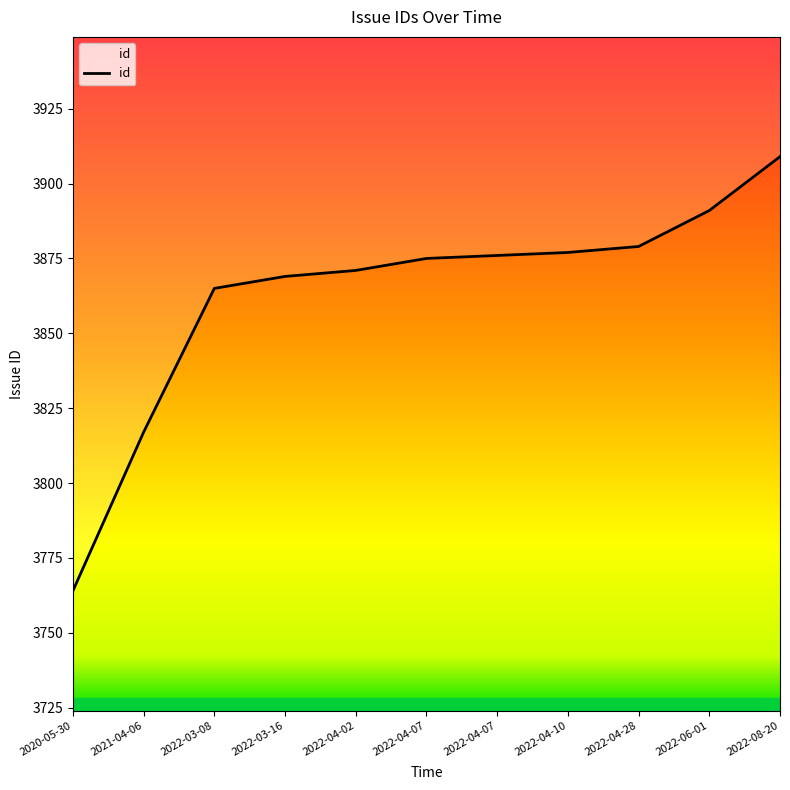

Reading left to right, list all the values displayed in this chart.

2020-05-30=3764	2021-04-06=3817	2022-03-08=3865	2022-03-16=3869	2022-04-02=3871	2022-04-07=3875	2022-04-07=3876	2022-04-10=3877	2022-04-28=3879	2022-06-01=3891	2022-08-20=3909